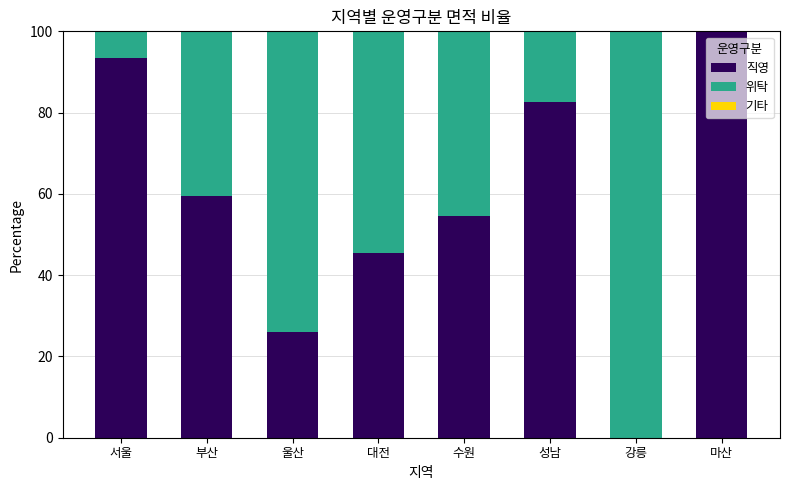

What is the sum of all 직영 values?

461.6